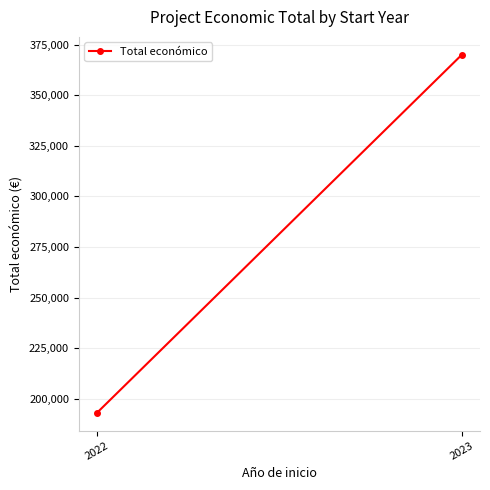

What is the value of the 1st point from the left?

193149